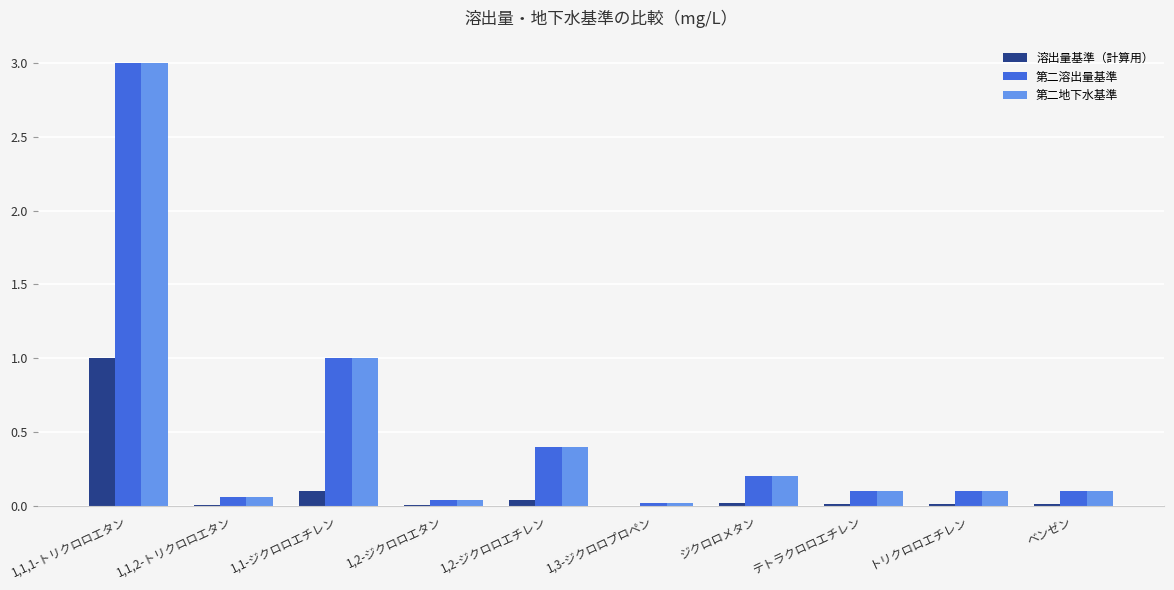

What value does the 第二地下水基準 series have at 1,2-ジクロロエチレン?

0.4